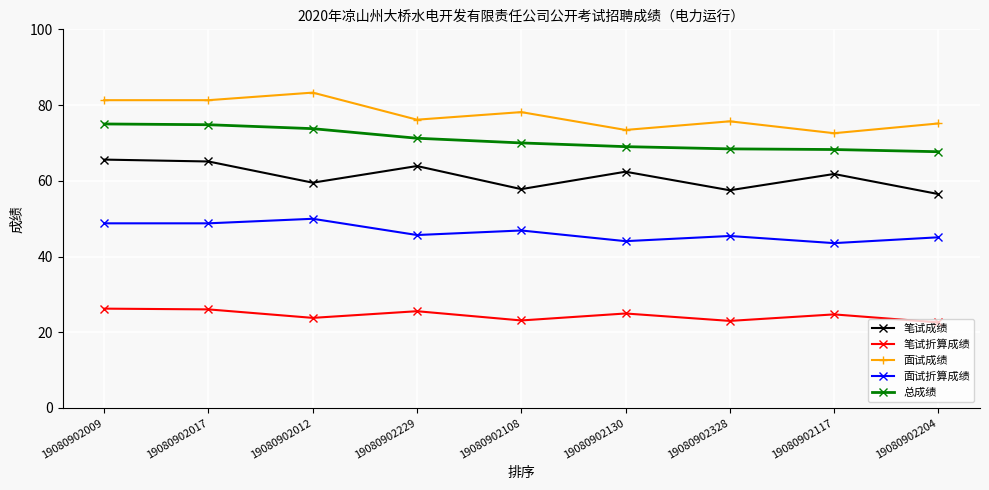

What position from the right is 19080902328?

3